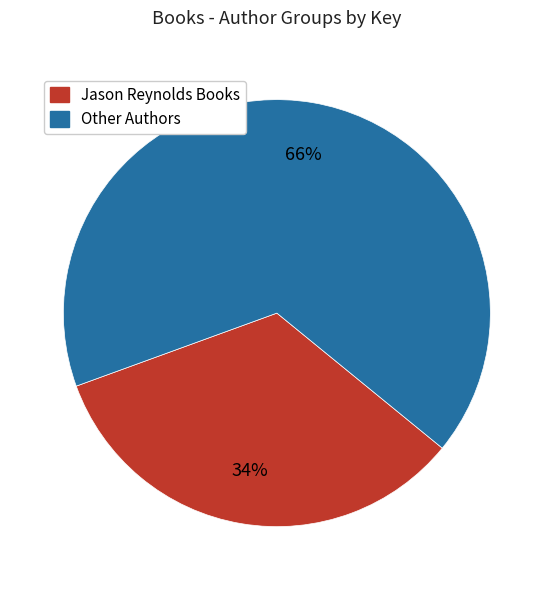

Count the number of slices in the pie.

2